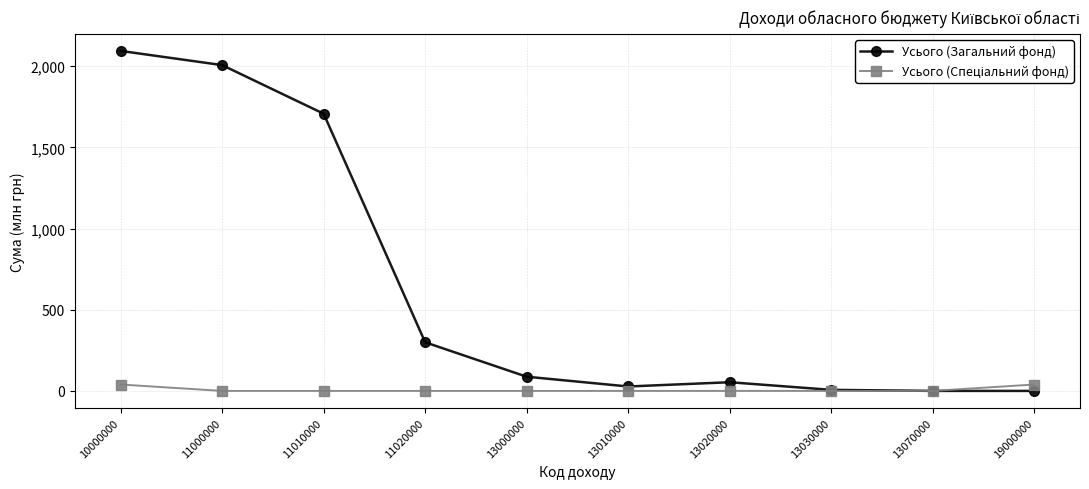

At which category does Усього (Загальний фонд) reach its first local peak?

13020000